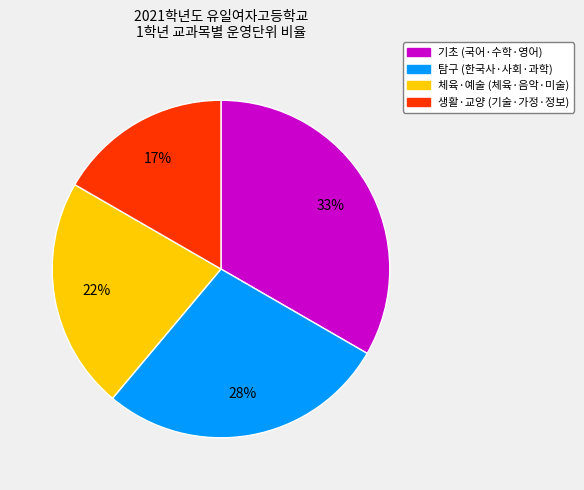

Is there any slice that represents more than half of the pie?

No